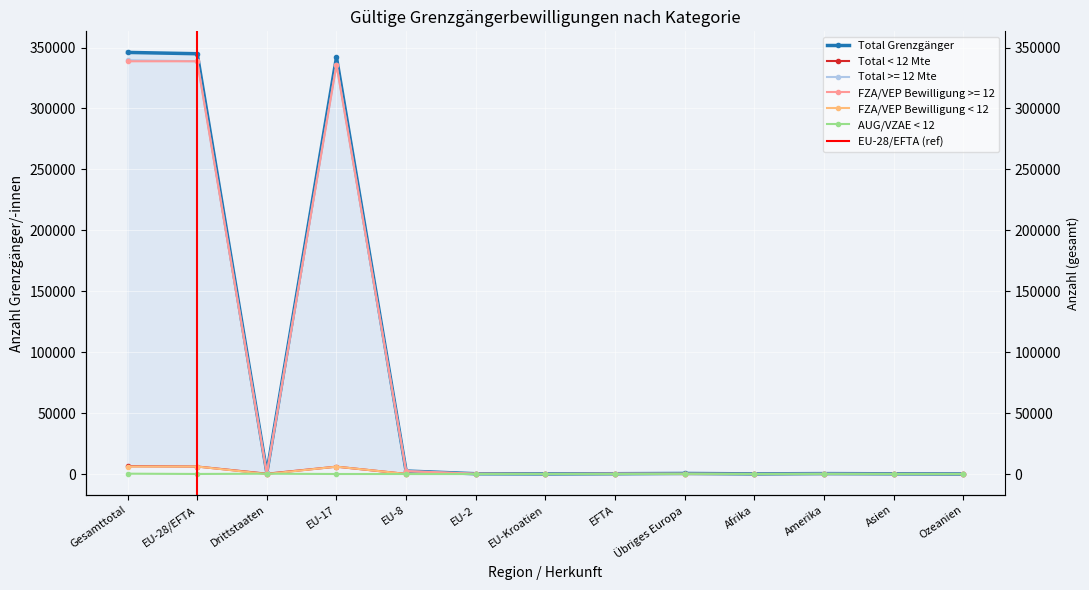

Reading right to left, list all the values displayed in this chart.

Total Grenzgänger: 34	164	333	105	444	235	83	226	2433	341943	1080	344920	346000
Total < 12 Mte: 3	33	45	14	150	2	26	26	63	6030	245	6147	6392
Total >= 12 Mte: 31	131	288	91	294	233	57	200	2370	335913	835	338773	339608
FZA/VEP Bewilligung >= 12: 0	0	0	0	0	233	0	200	2370	335913	0	338716	338716
FZA/VEP Bewilligung < 12: 0	0	0	0	0	2	0	26	63	6030	0	6121	6121
AUG/VZAE < 12: 3	33	45	14	150	0	26	0	0	0	245	26	271